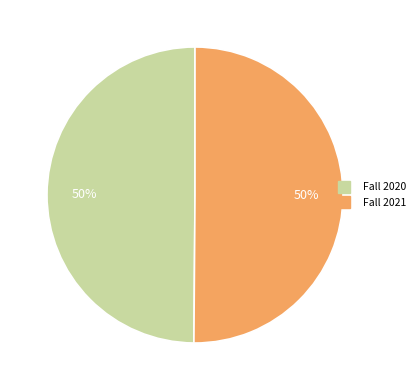

What is the ratio of the value at Fall 2021 to the value at Fall 2020?

1.0